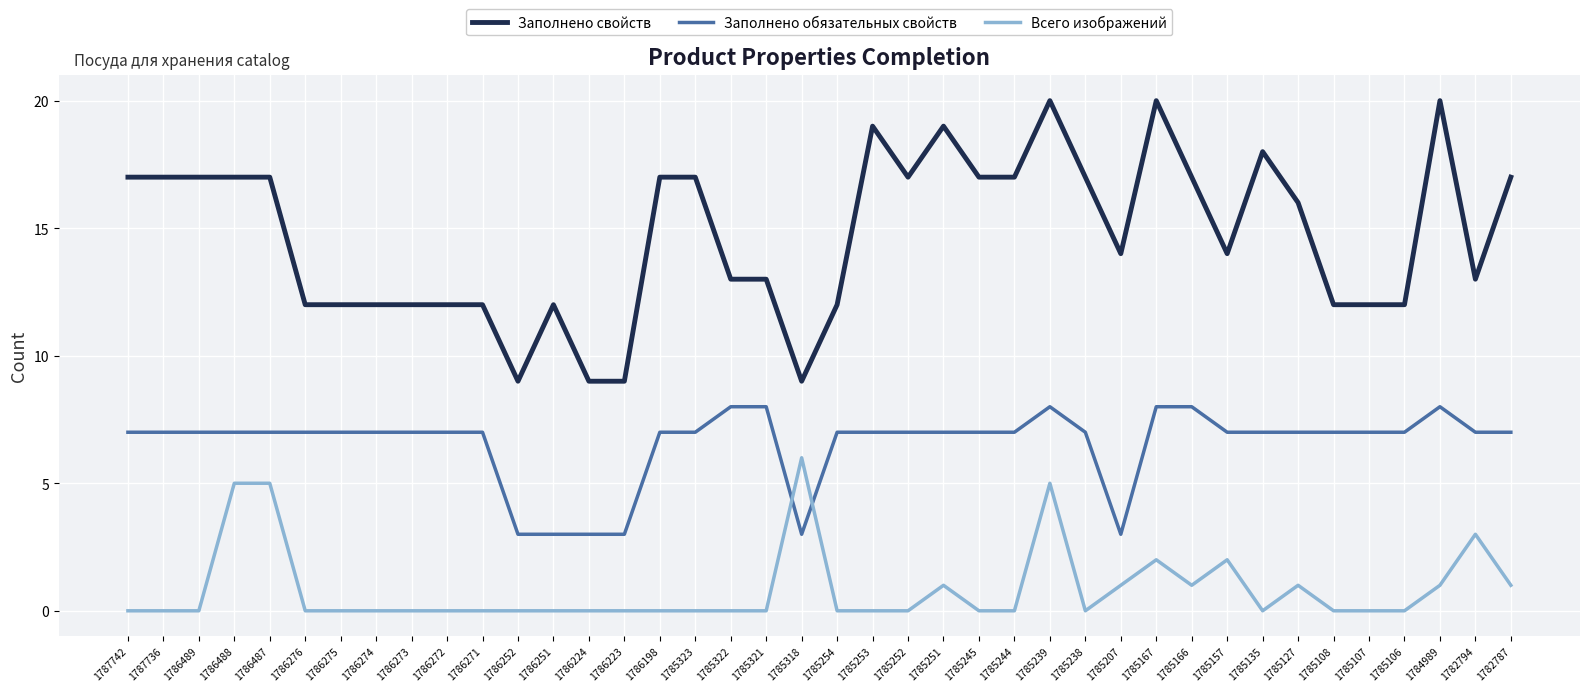

At 1786271, list the series in order from largest to smallest.

Заполнено свойств, Заполнено обязательных свойств, Всего изображений